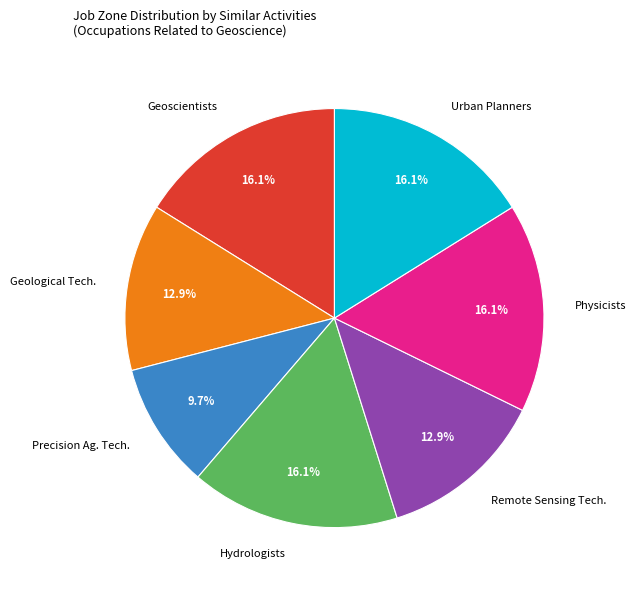

Which has a higher value, Precision Ag. Tech. or Geological Tech.?

Geological Tech.